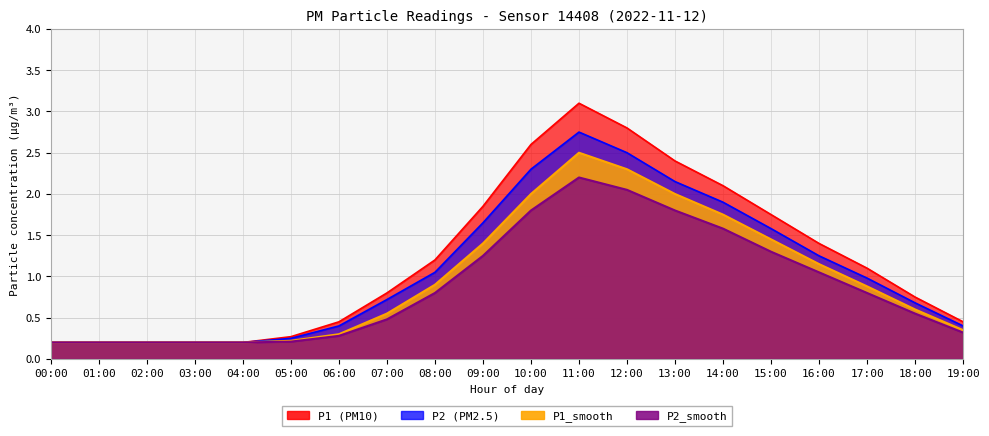

True or false: P2_smooth and P2 cross at least once.

False